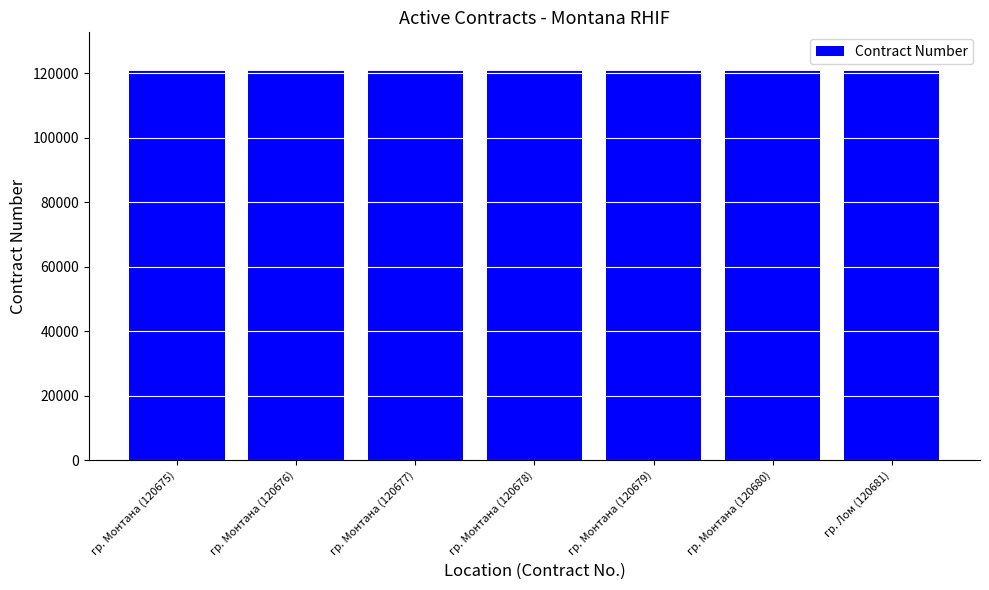

What is the average value?

120678